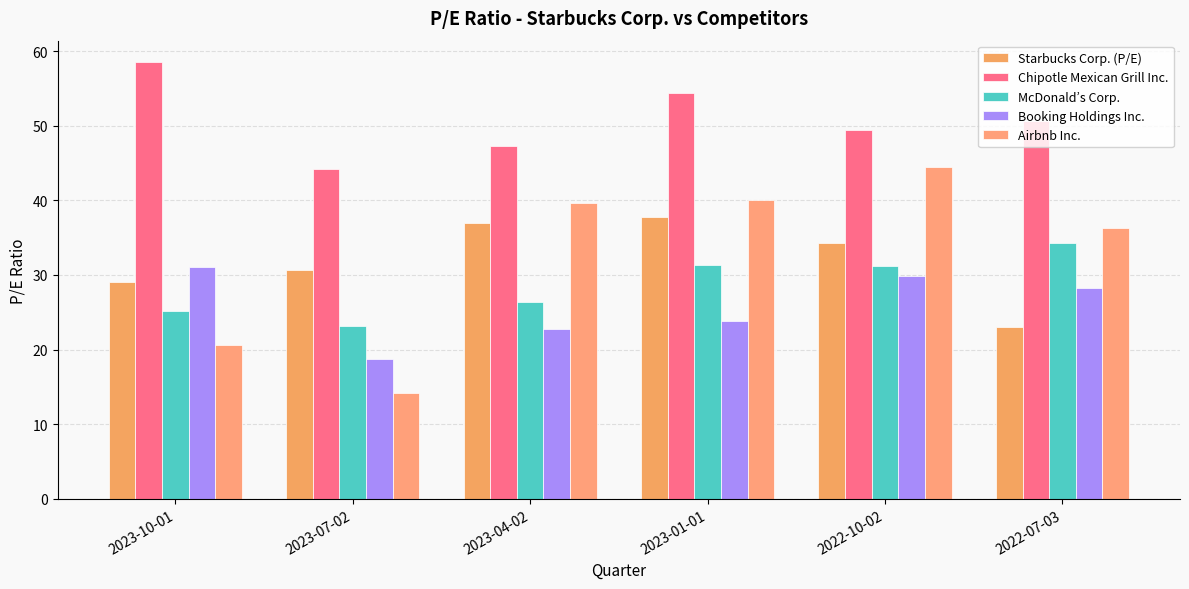

What is the smallest value displayed?

14.2